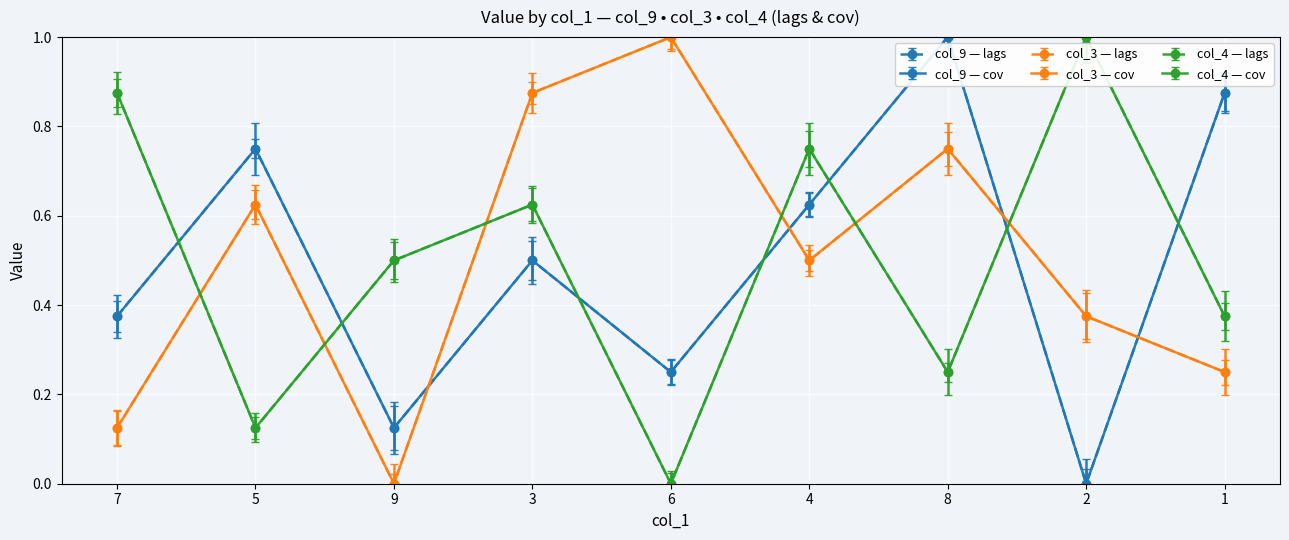

What is the difference between the maximum and second lowest values in the col_4 — lags series?

0.9